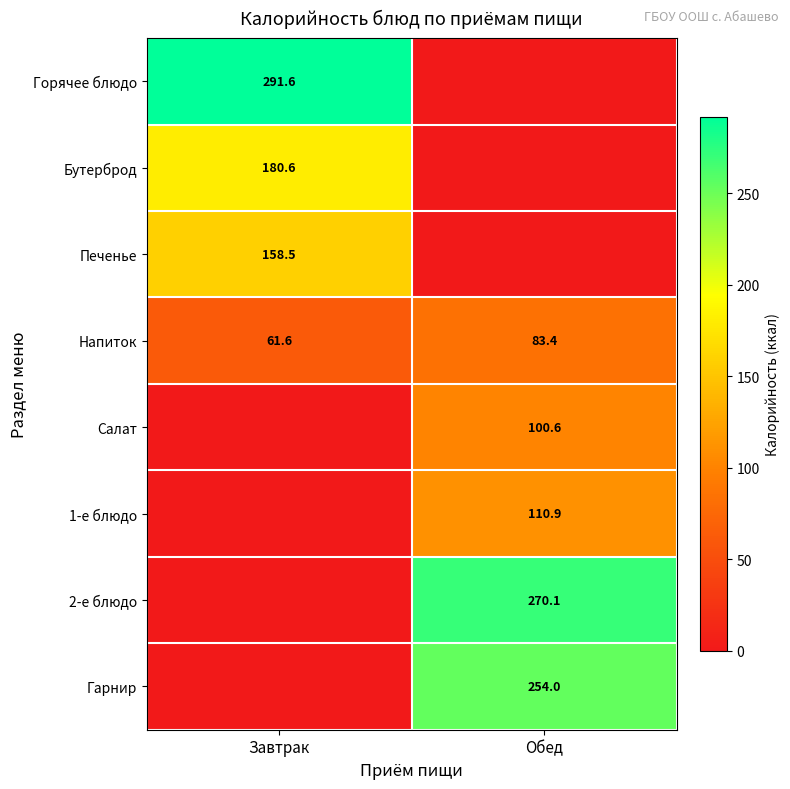

True or false: Напиток has a value of 83.4 at Обед.

True